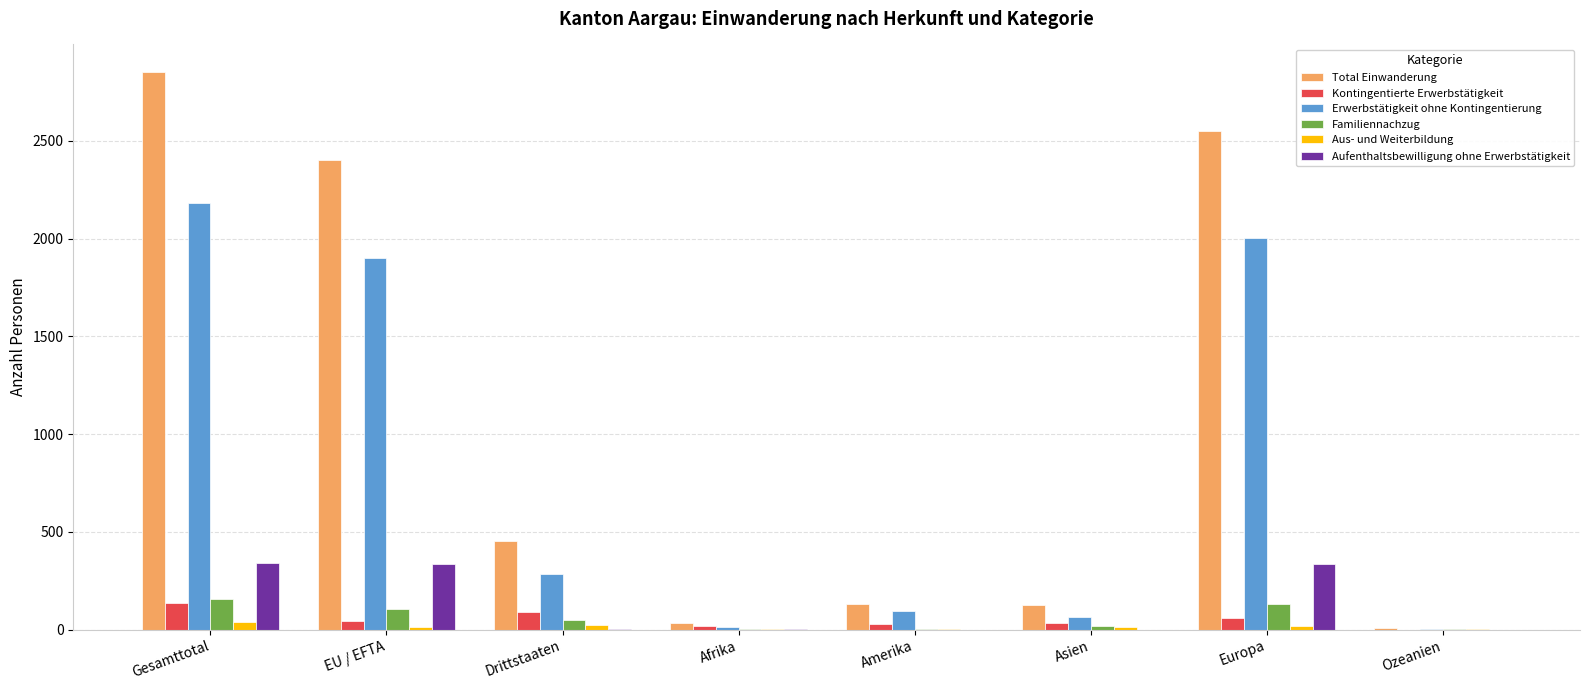

Which series has the largest total across all categories?

Total Einwanderung